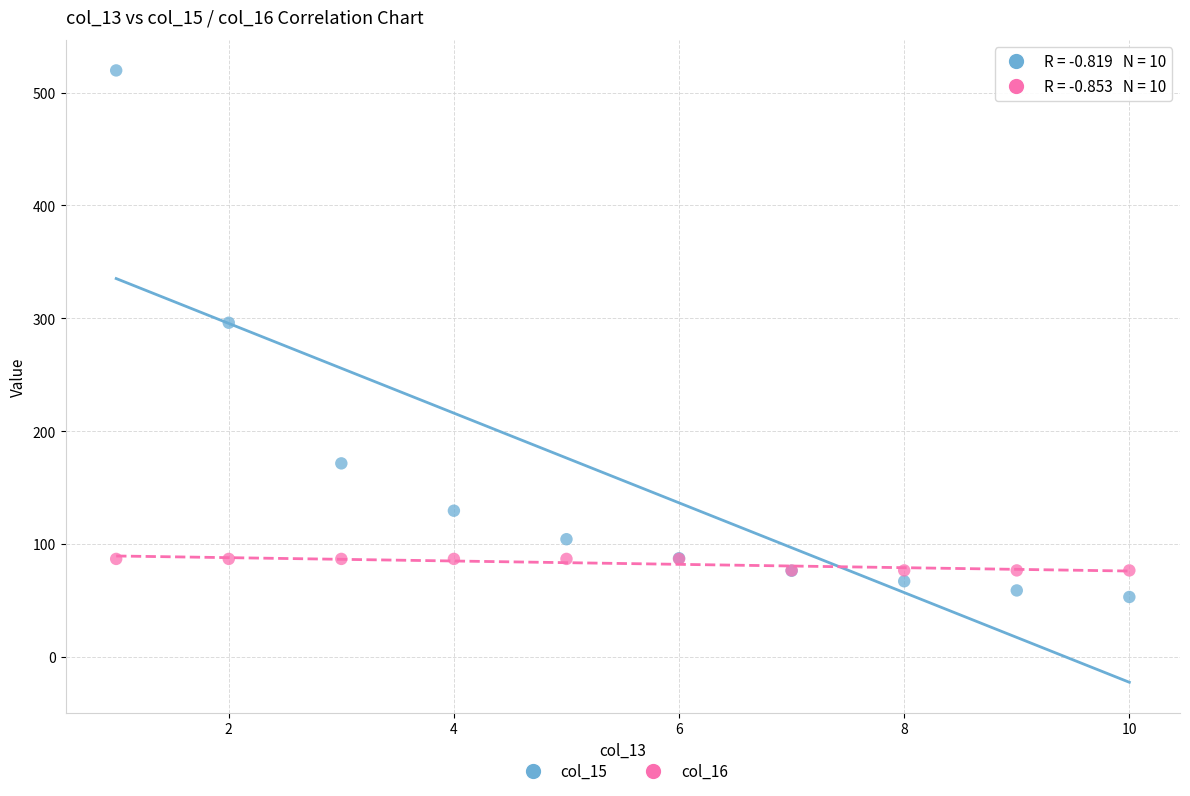

Across all series, what Y value is closest to 286?

296.1